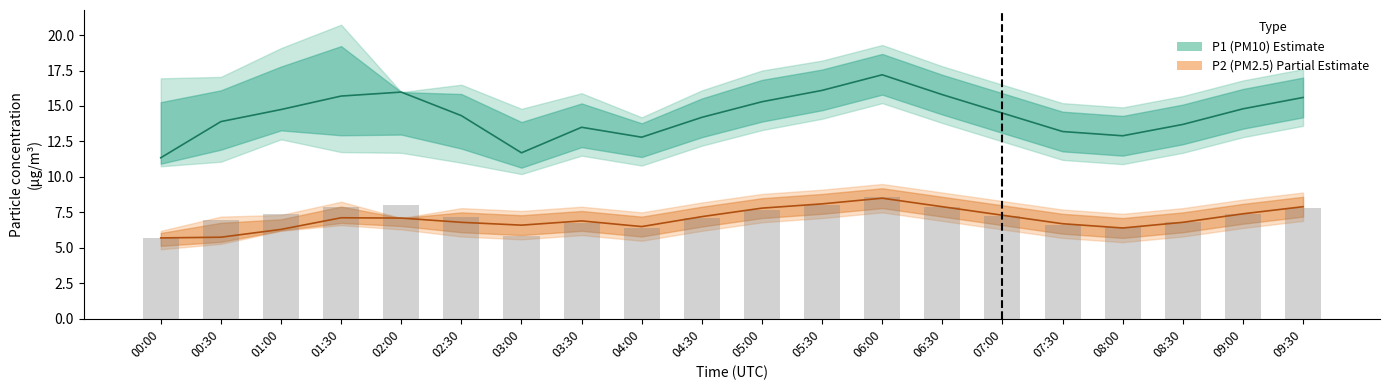

What is the label of the 15th bar from the left?

07:00